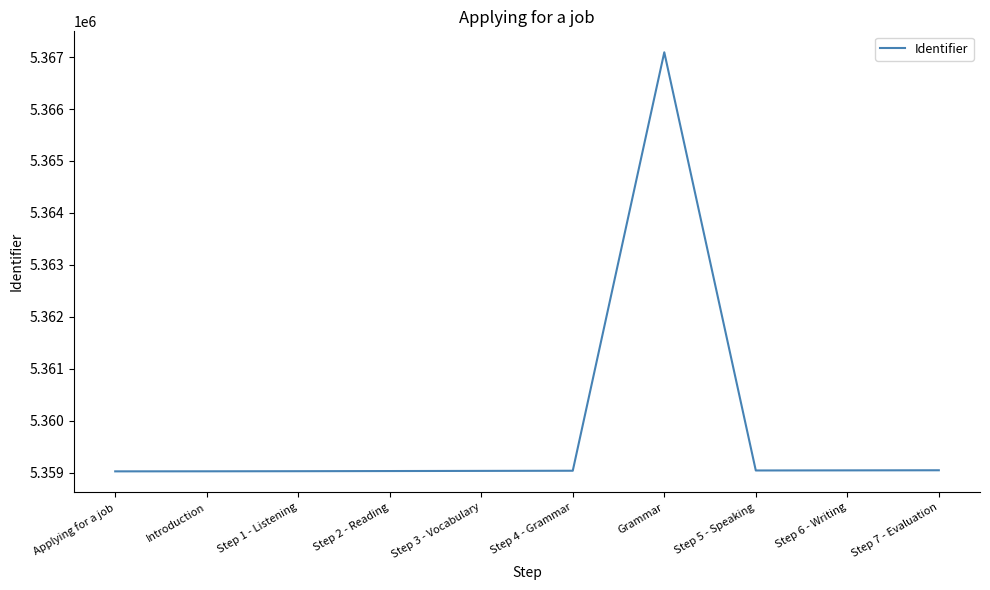

Approximately how many times larger is the value at Introduction compared to Step 4 - Grammar?

1.0